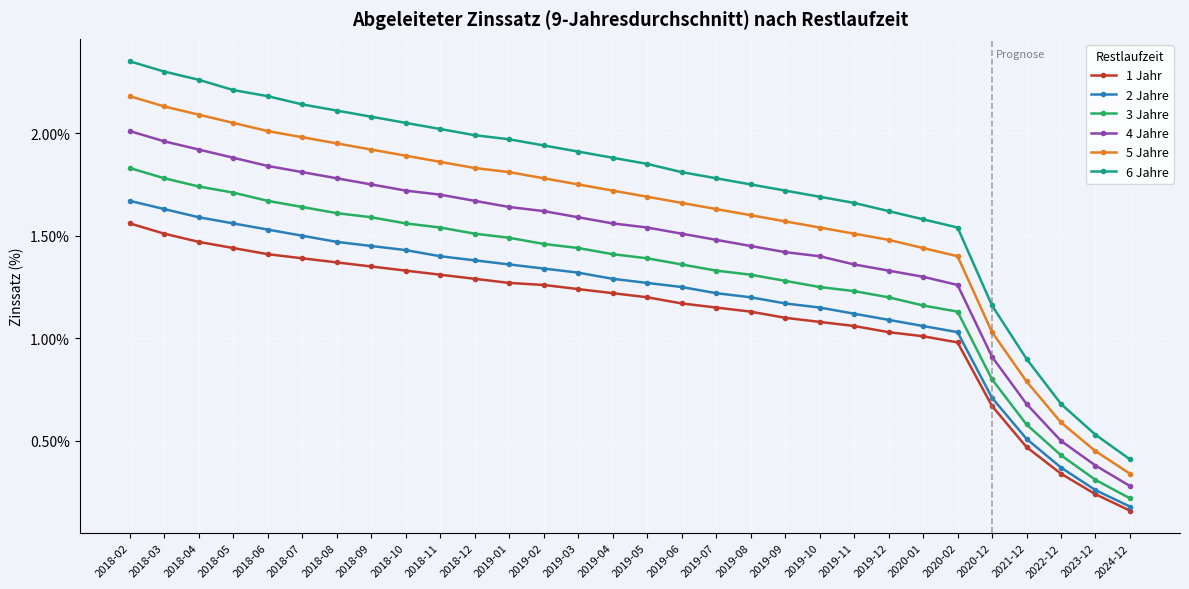

At which label does 5 Jahre reach its peak?

2018-02